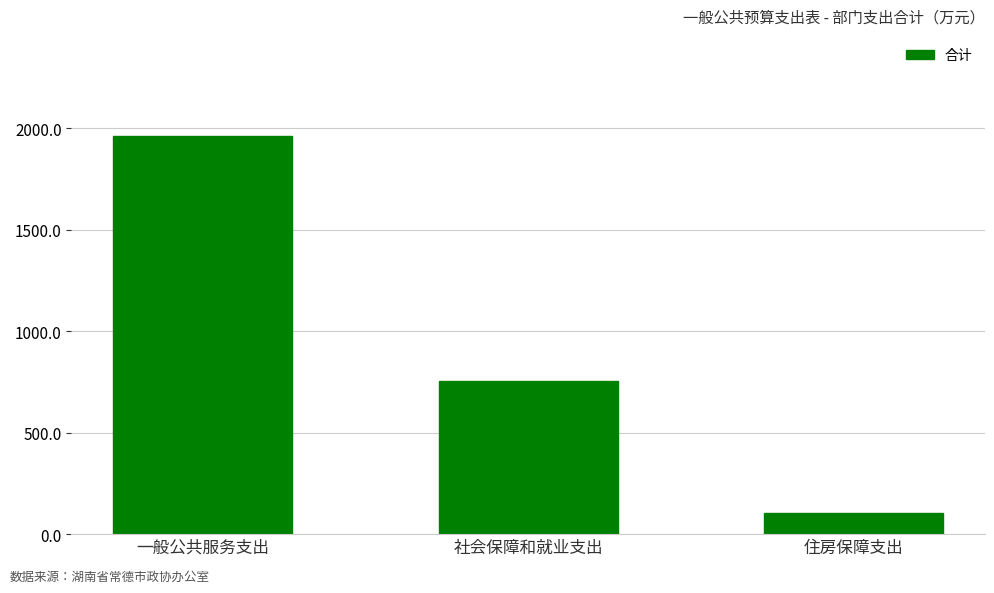

Between 住房保障支出 and 一般公共服务支出, which is larger?

一般公共服务支出